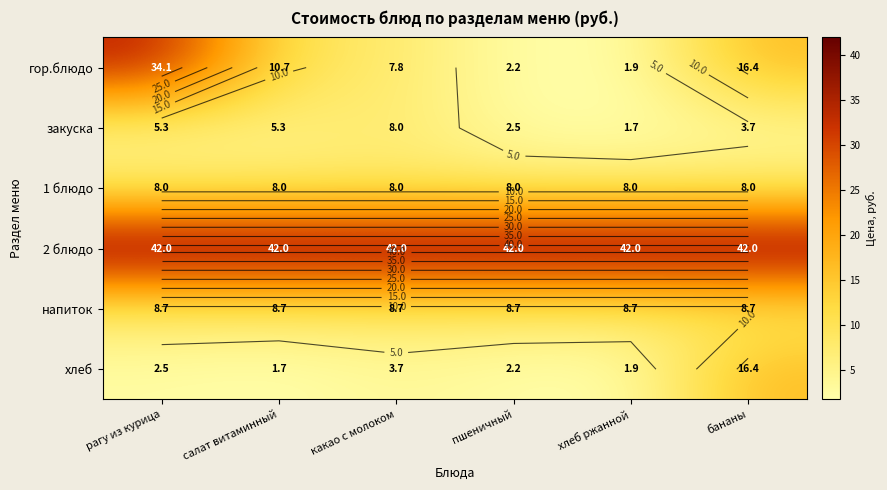

At пшеничный, list the series in order from smallest to largest.

гор.блюдо, хлеб, закуска, 1 блюдо, напиток, 2 блюдо